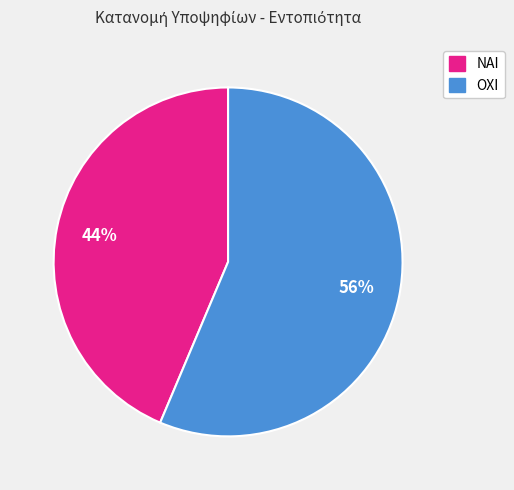

To the nearest percent, what portion does ΟΧΙ represent?

56%